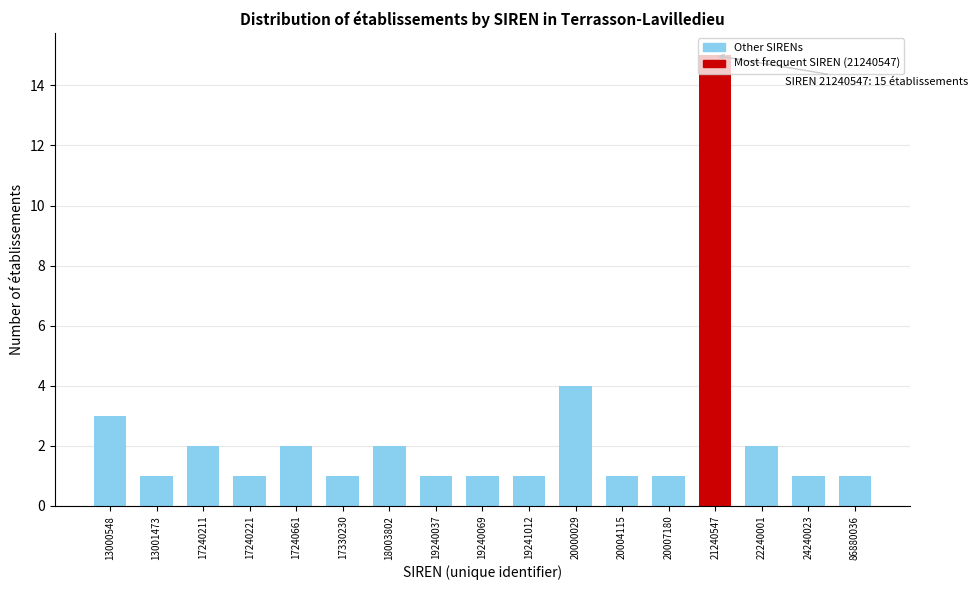

What is the value of the 17th bar from the left?

1